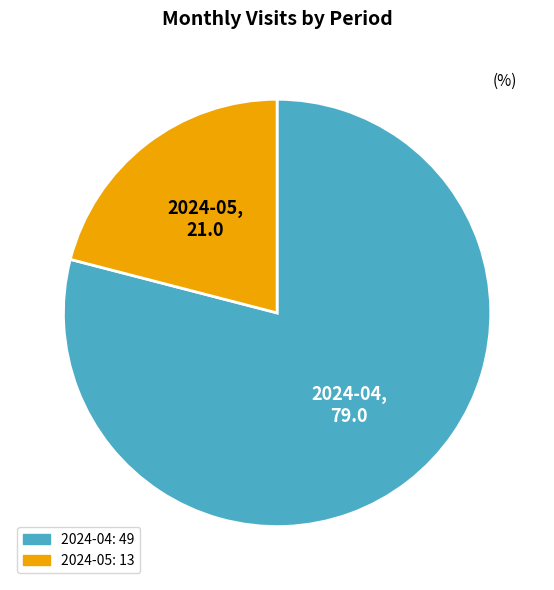

Does any single category account for the majority?

Yes